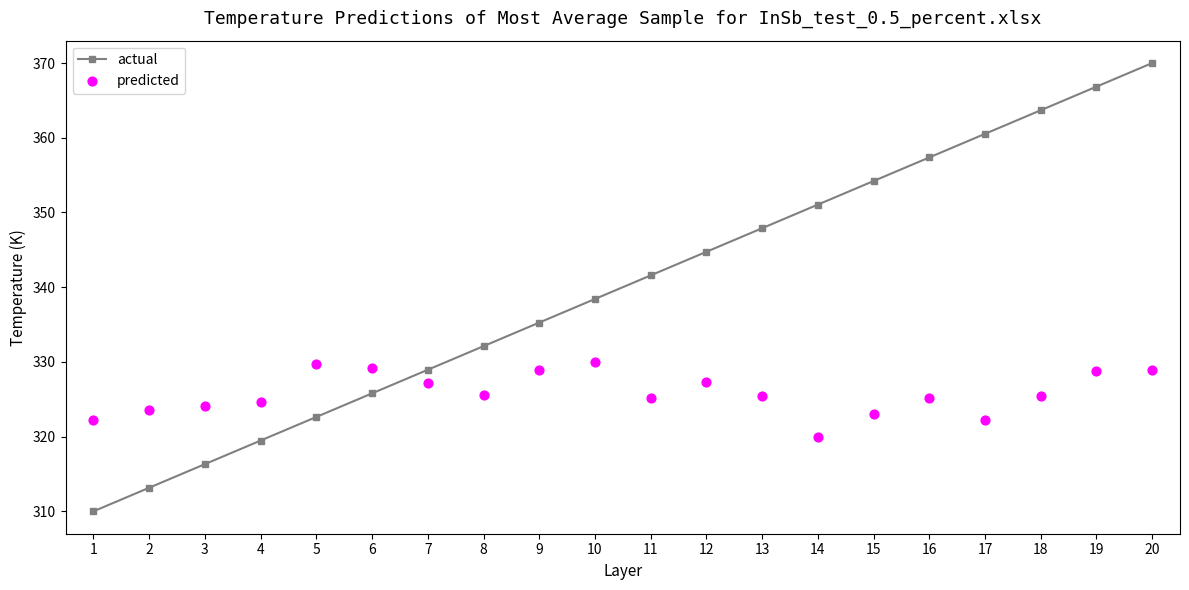

What are all the series names shown in the legend?

actual, predicted